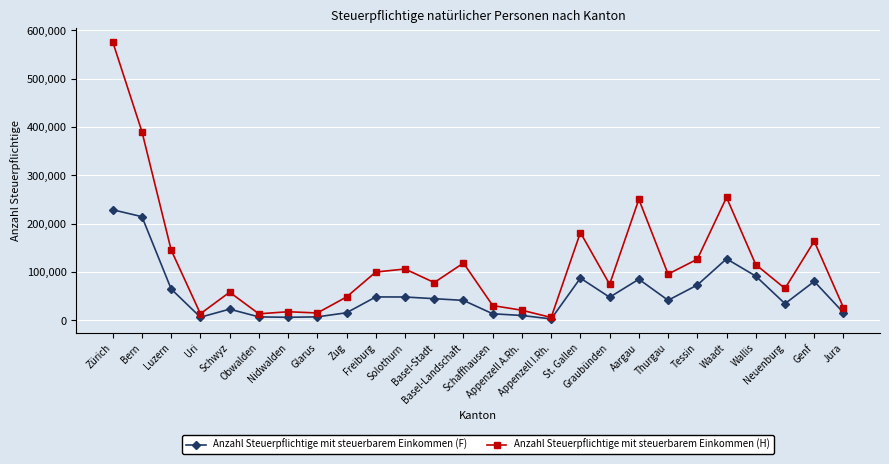

The Anzahl Steuerpflichtige mit steuerbarem Einkommen (F) series shows 6421 at Uri. True or false?

True